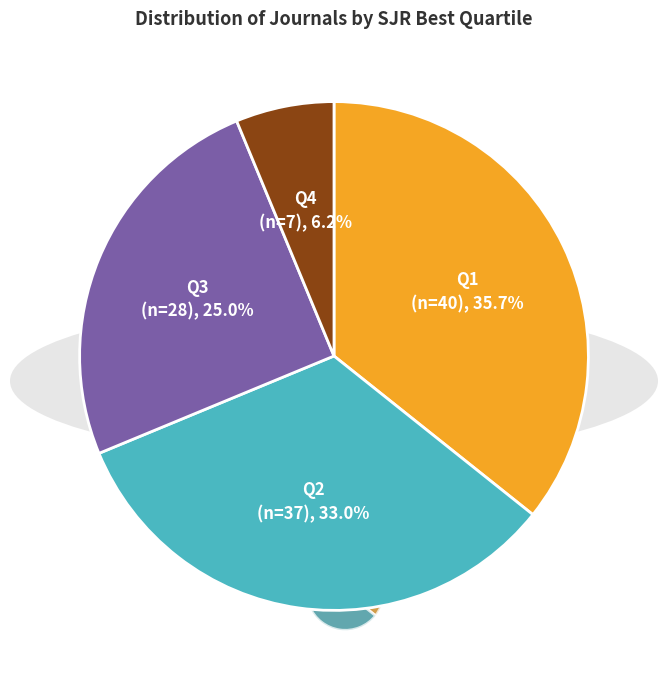

What is the smallest slice in the pie chart?

Q4